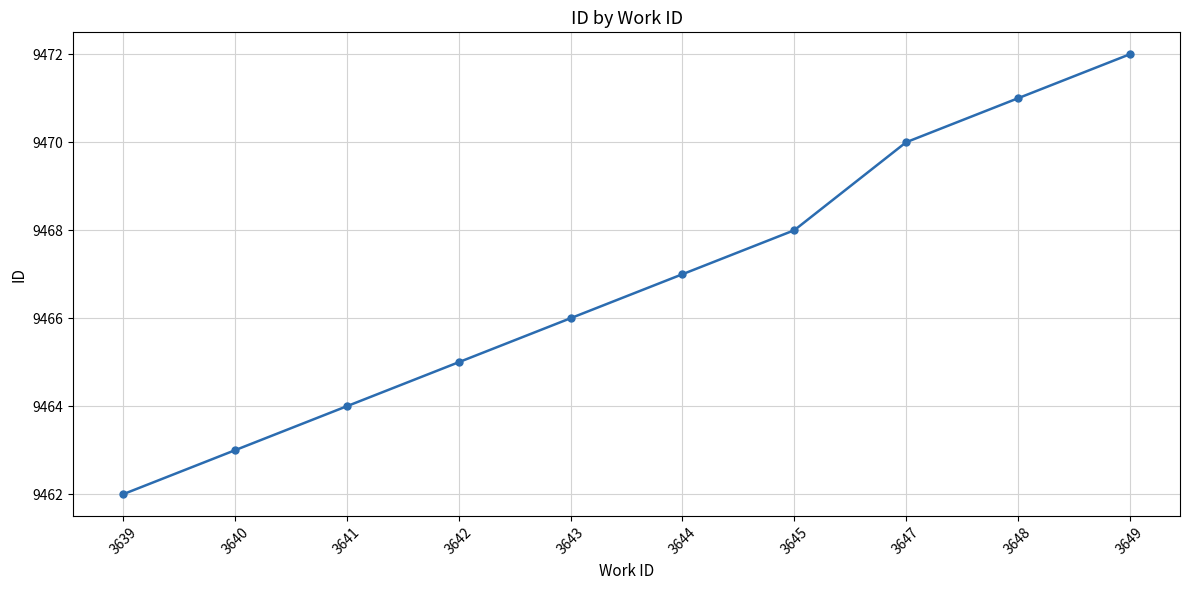

What is the difference between the second highest and minimum values?

9